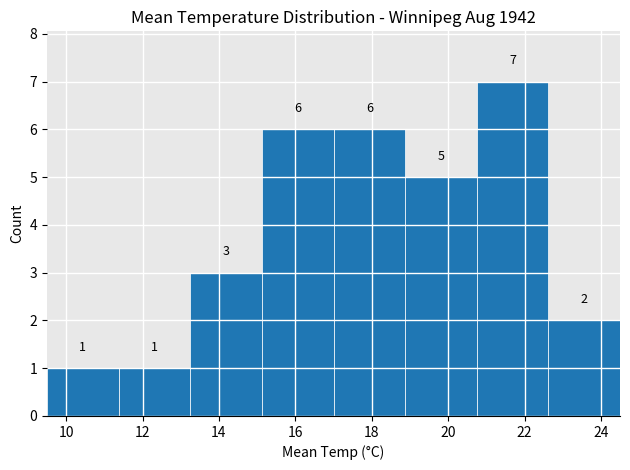

Reading left to right, list every bar in this chart as the range it spans on the x-axis followed by its height. The bar edges are not printed on the chart, so give them approximately, as read against the axis.

9.6 to 11.4: 1
11.4 to 13.2: 1
13.2 to 15.2: 3
15.2 to 17.0: 6
17.0 to 18.8: 6
18.8 to 20.8: 5
20.8 to 22.6: 7
22.6 to 24.6: 2